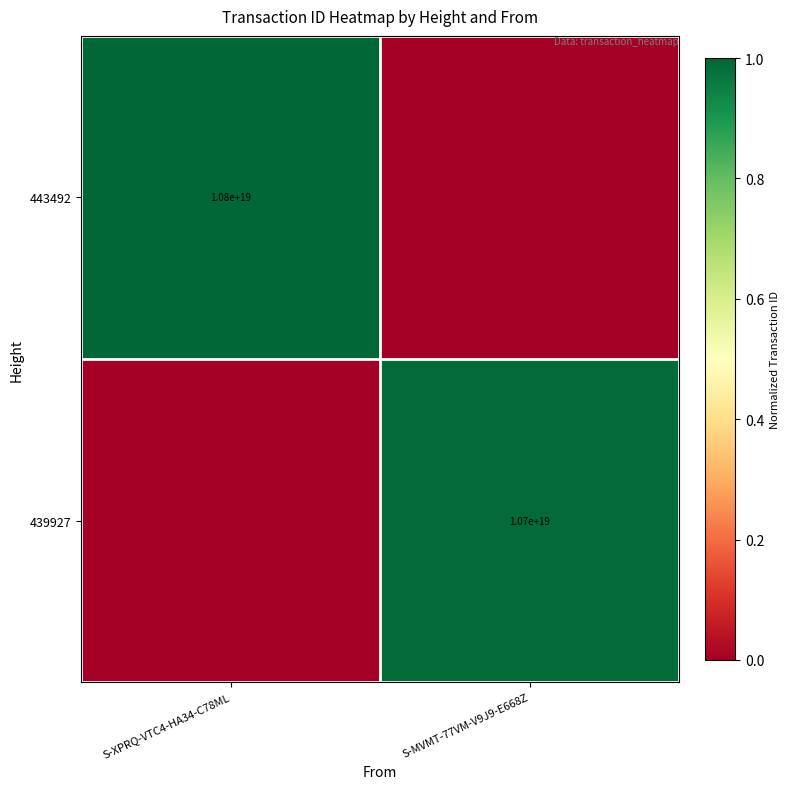

The value of 443492 at S-XPRQ-VTC4-HA34-C78ML is 10800000000000000000. True or false?

True